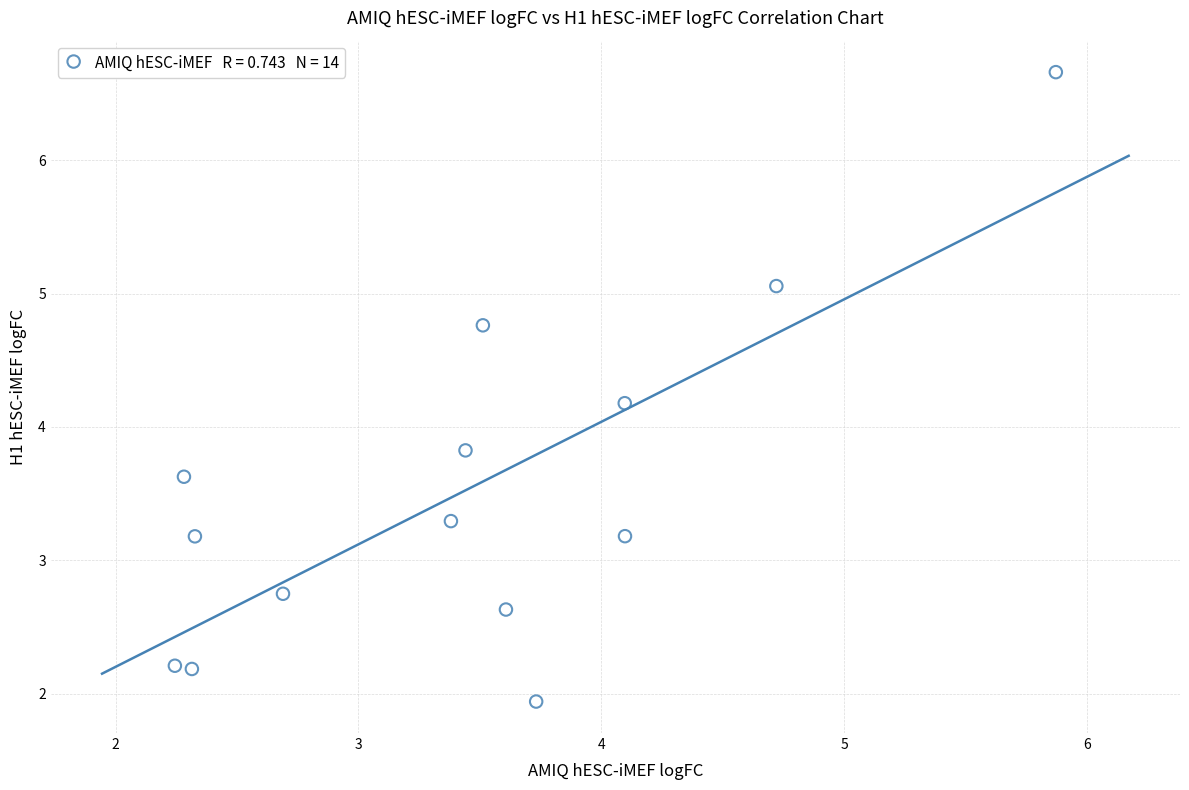

What is the range of X values (max minus min)?

3.6